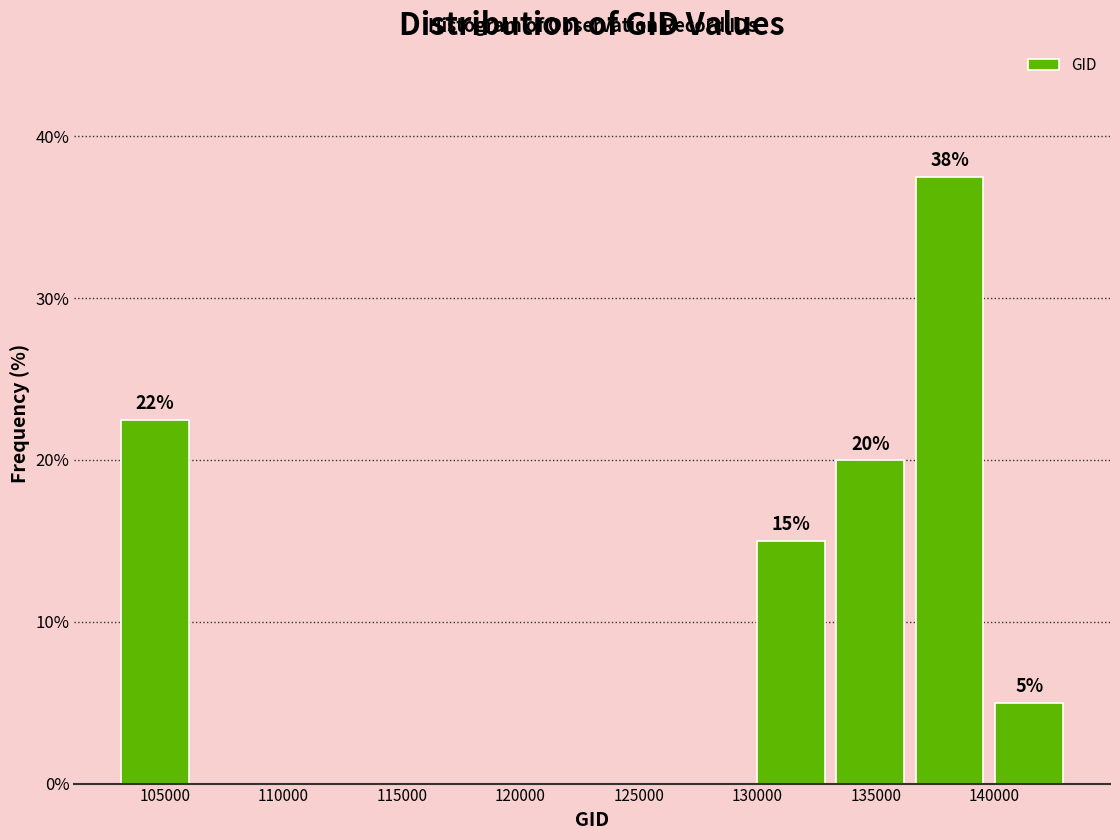

Which range on the x-axis has the tallest bar?

136500 to 140000